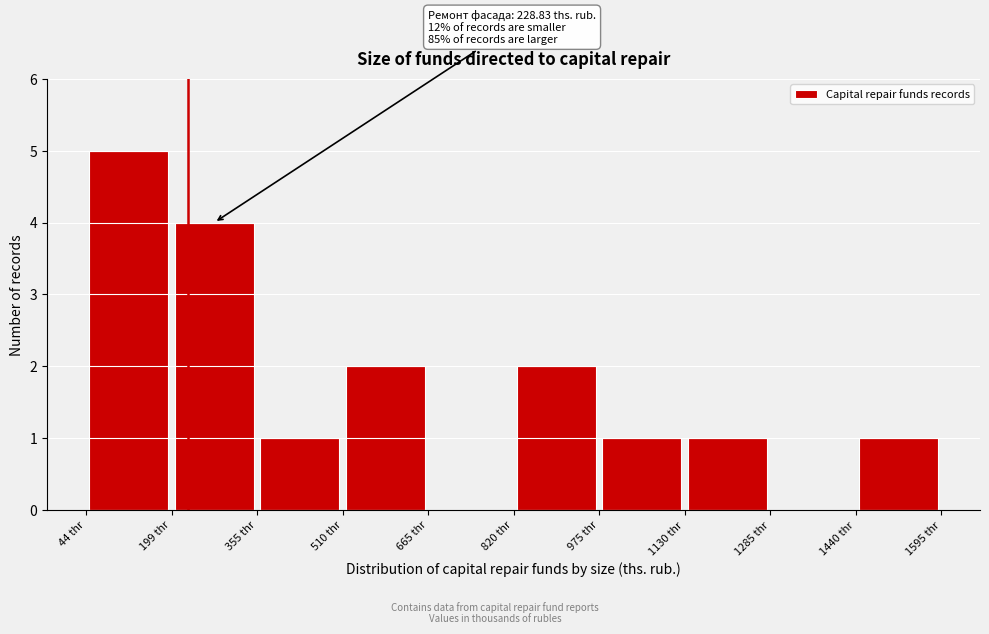

Which range on the x-axis has the tallest bar?

40 to 200